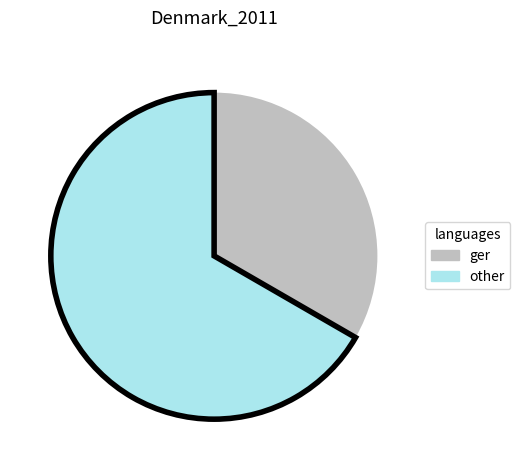

Rank the categories by value from highest to lowest.

other, ger